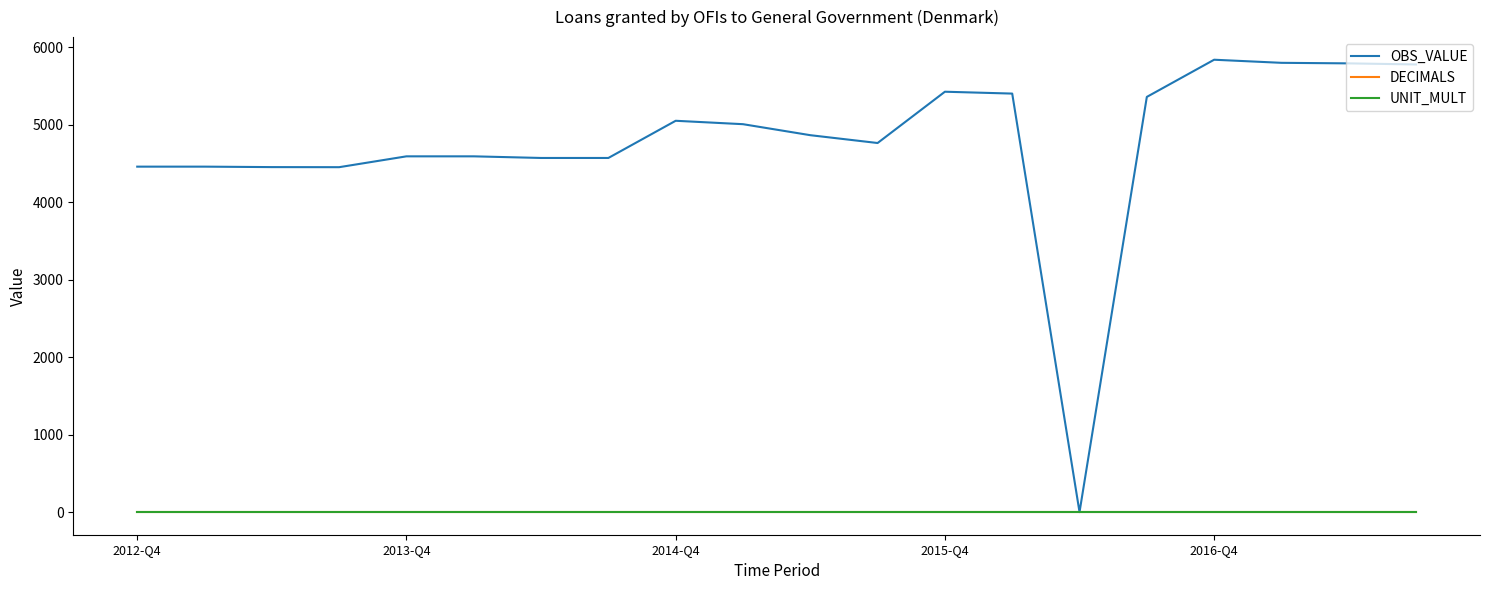

Which series has the largest range (max minus min)?

OBS_VALUE